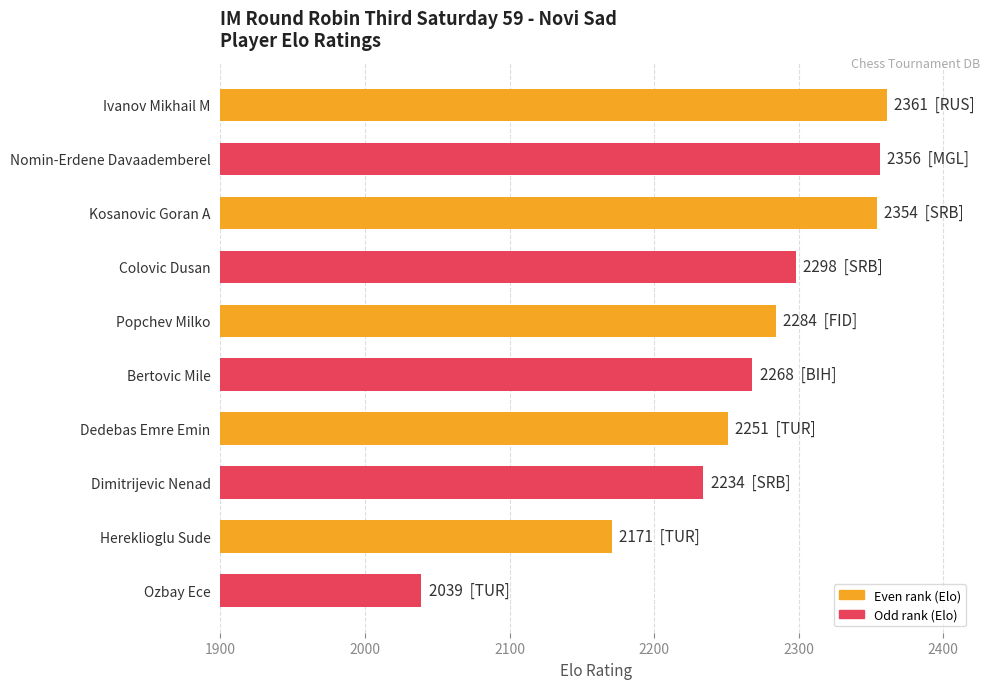

What is the change in value from Kosanovic Goran A to Dimitrijevic Nenad?

-120